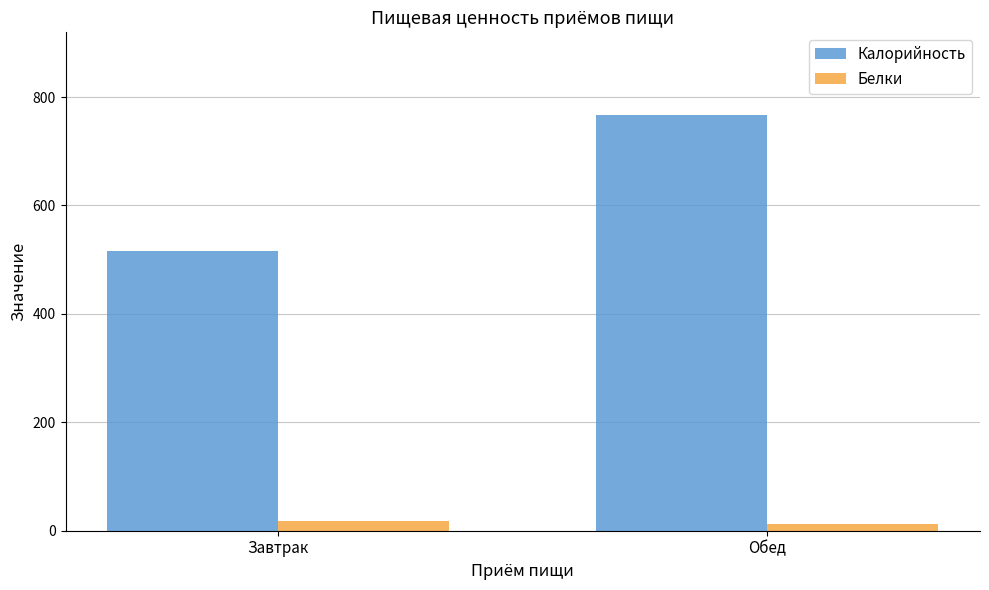

What is the label of the 2nd bar from the left?

Обед